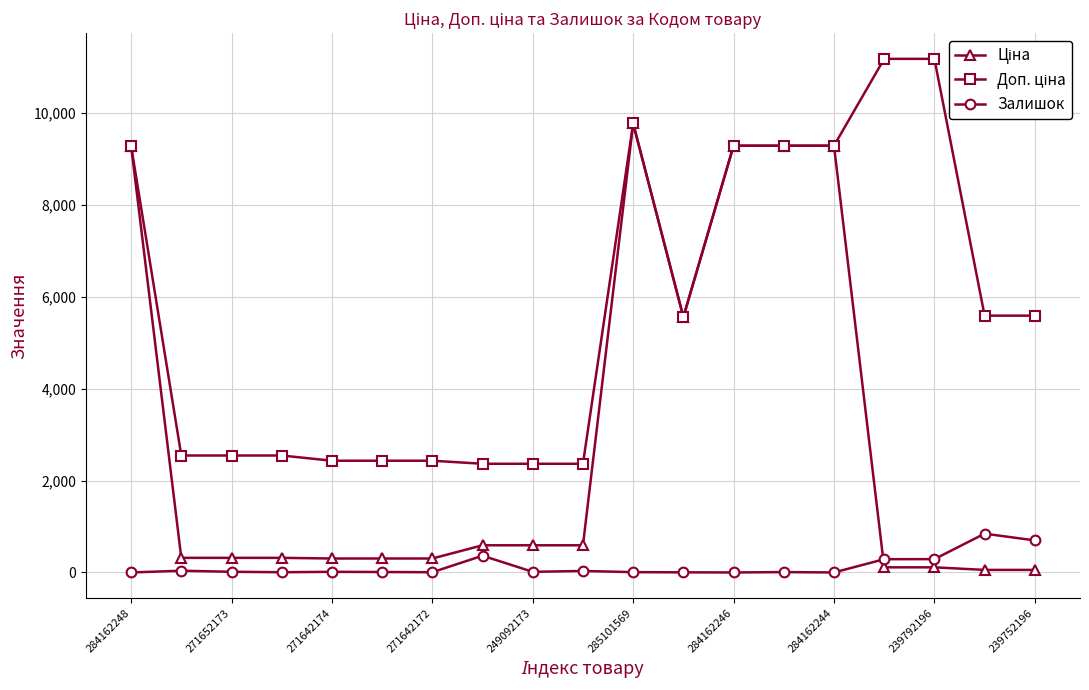

How many data points does each series have?

19